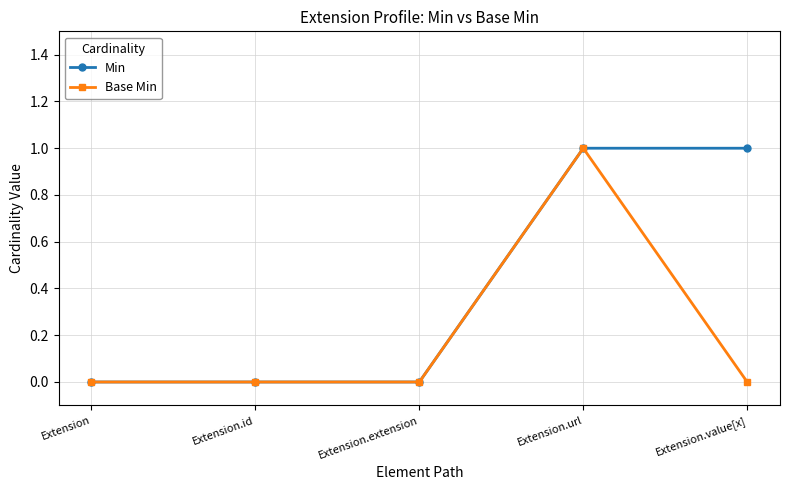

Is it true that Min equals 0 at Extension.extension?

True